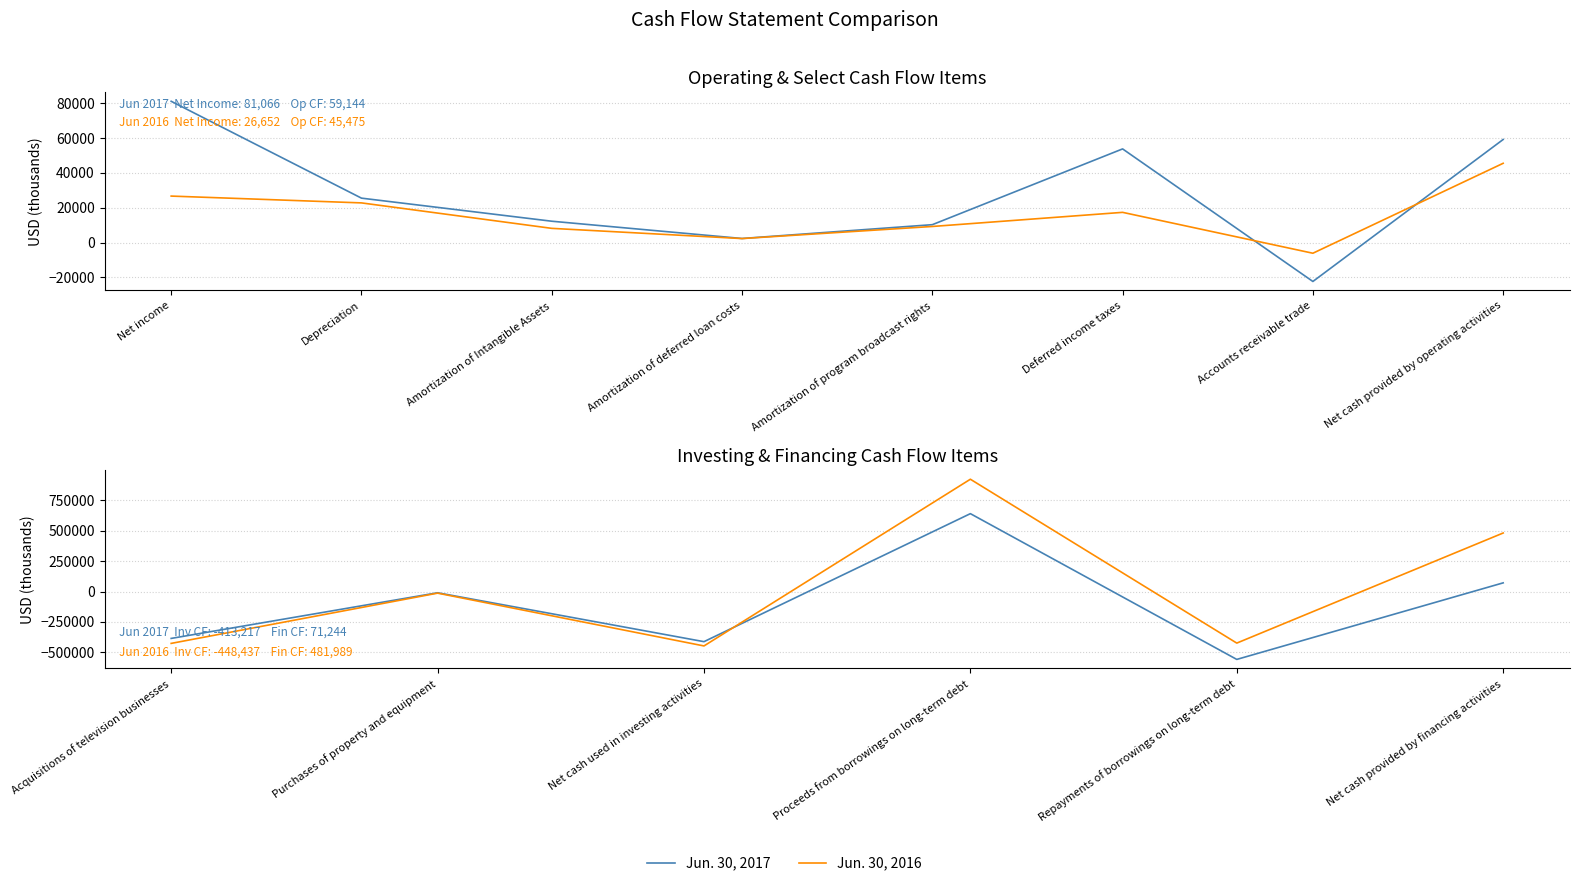

Does the chart have visible grid lines?

Yes